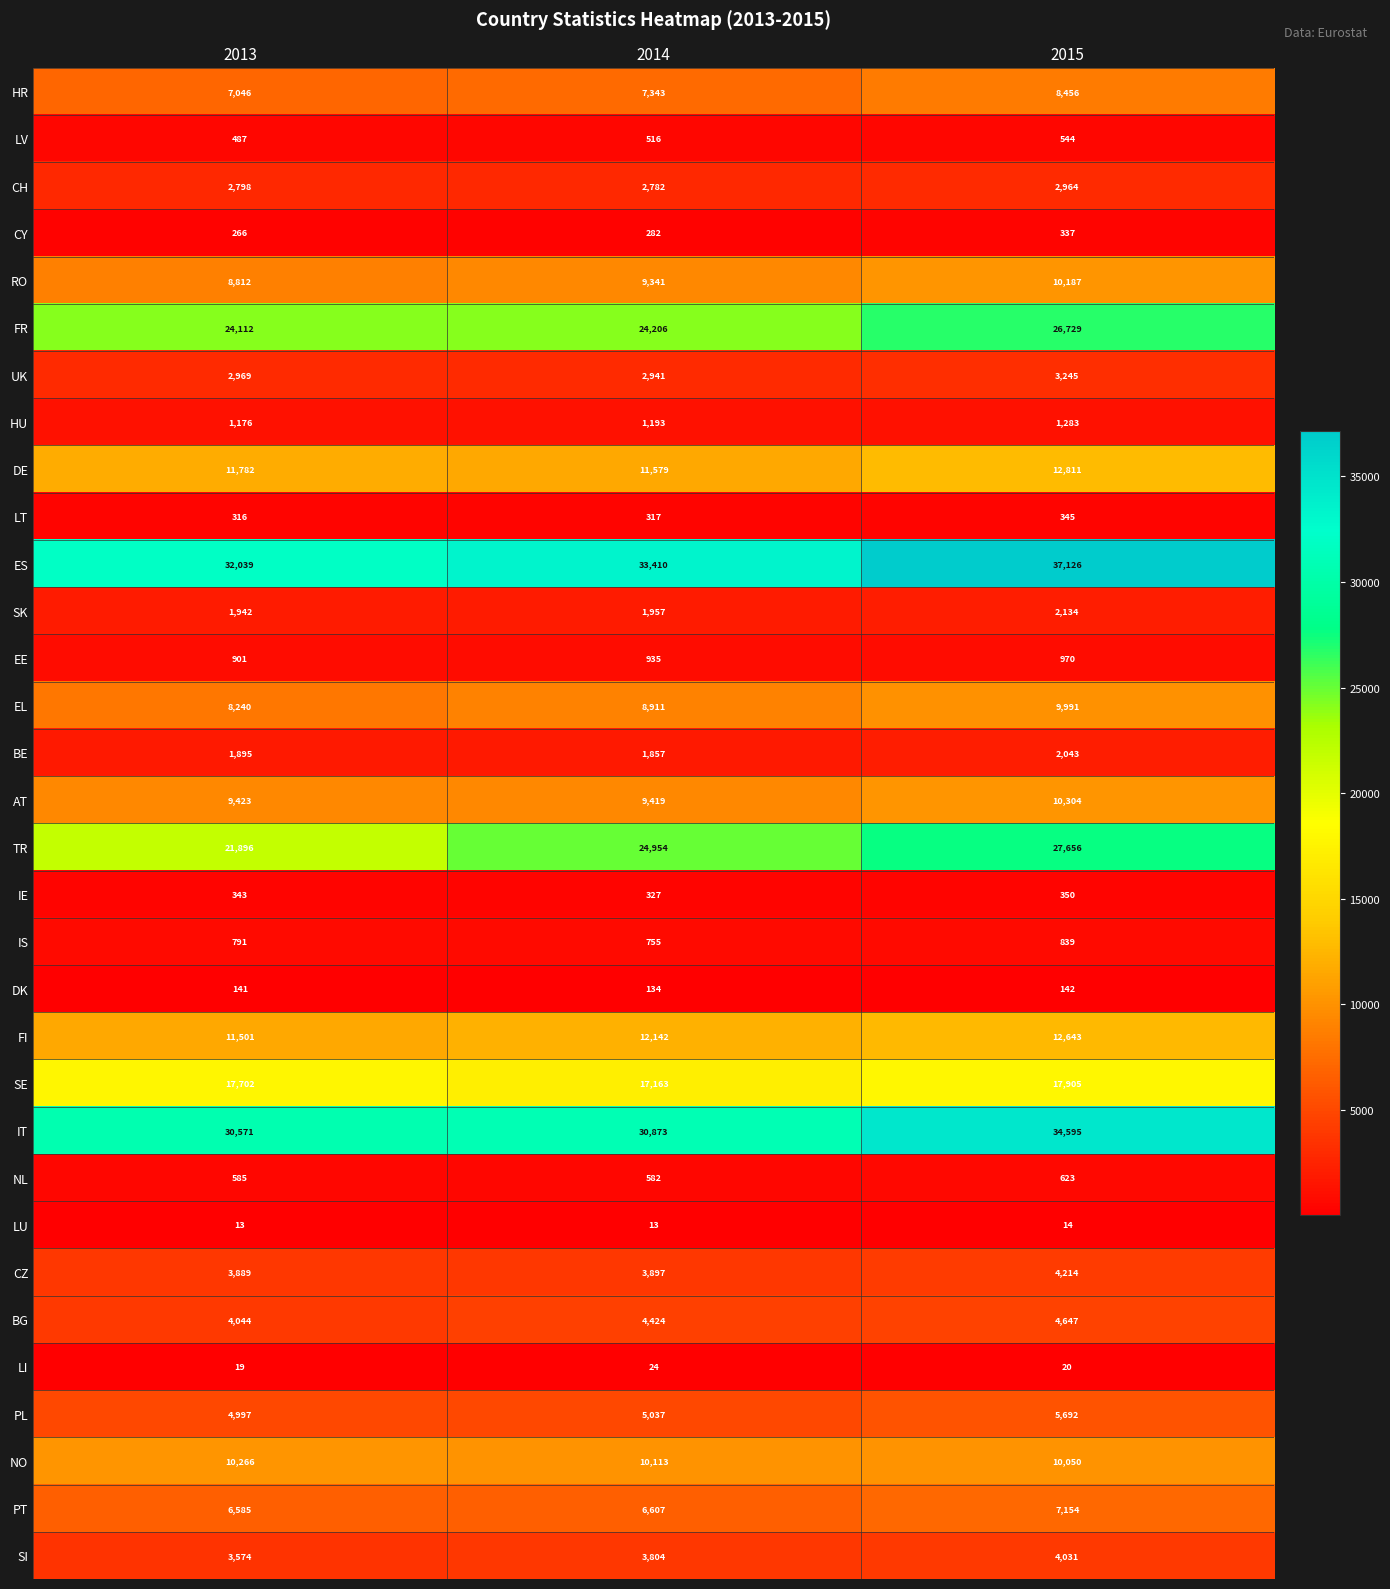

The value of NO at 2013 is 10266. True or false?

True